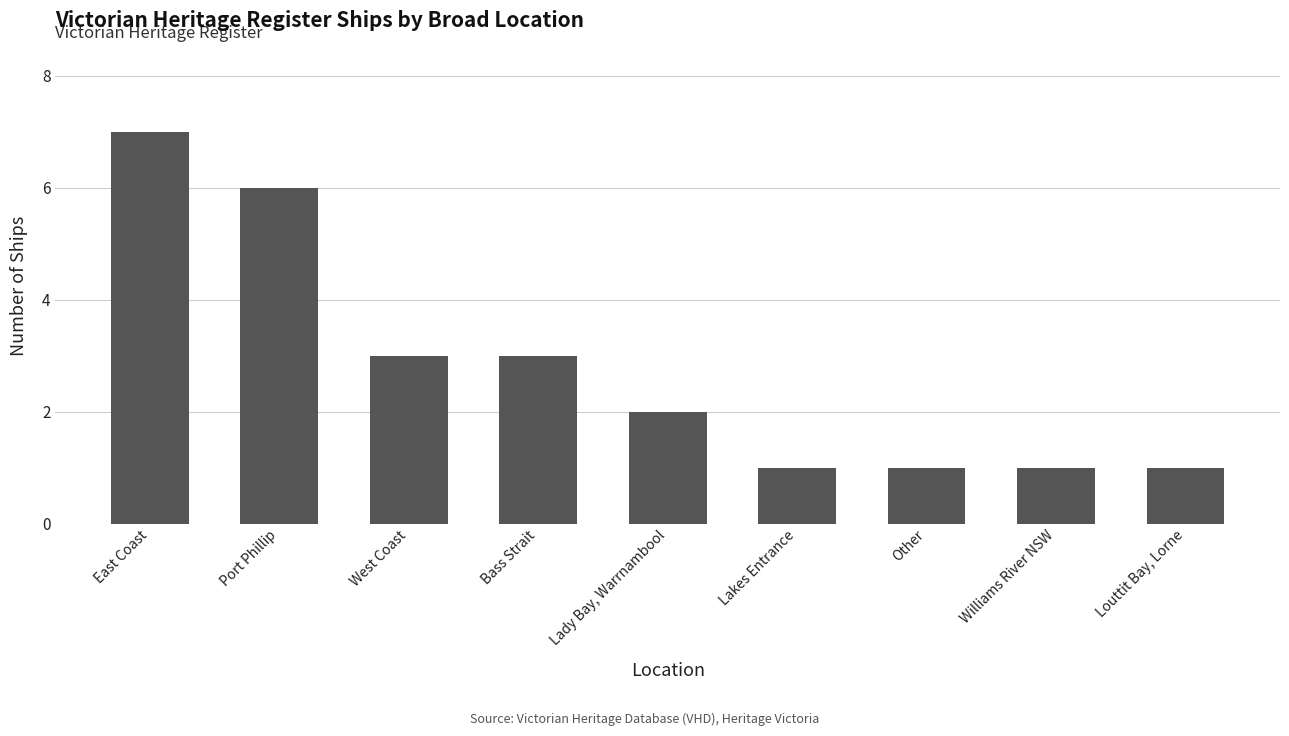

Between Louttit Bay, Lorne and West Coast, which is larger?

West Coast